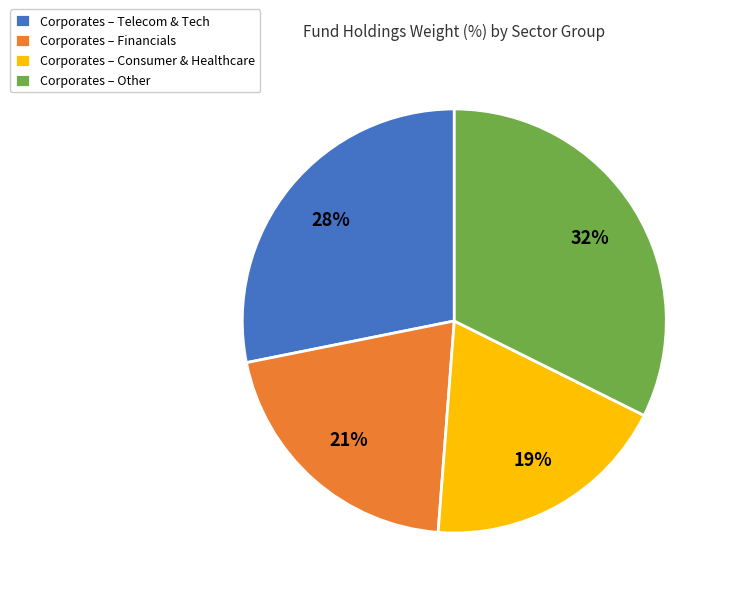

To the nearest percent, what is the combined percentage of Corporates – Financials and Corporates – Telecom & Tech?

49%